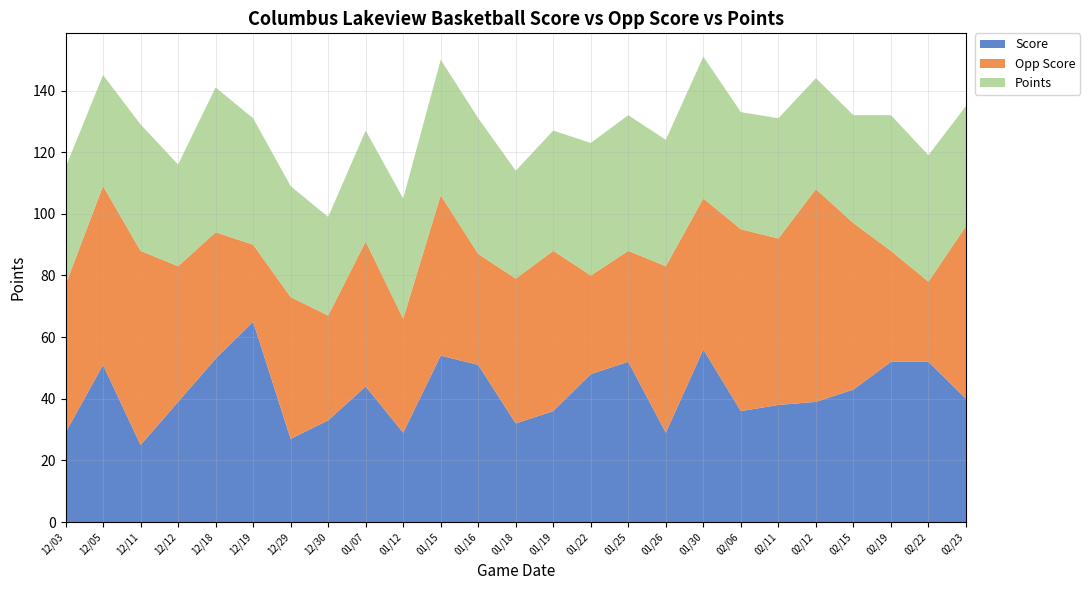

Reading right to left, extract all data points from this chart.

Score: 02/23=40	02/22=52	02/19=52	02/15=43	02/12=39	02/11=38	02/06=36	01/30=56	01/26=29	01/25=52	01/22=48	01/19=36	01/18=32	01/16=51	01/15=54	01/12=29	01/07=44	12/30=33	12/29=27	12/19=65	12/18=53	12/12=39	12/11=25	12/05=51	12/03=29
Opp Score: 02/23=56	02/22=26	02/19=36	02/15=54	02/12=69	02/11=54	02/06=59	01/30=49	01/26=54	01/25=36	01/22=32	01/19=52	01/18=47	01/16=36	01/15=52	01/12=37	01/07=47	12/30=34	12/29=46	12/19=25	12/18=41	12/12=44	12/11=63	12/05=58	12/03=48
Points: 02/23=39	02/22=41	02/19=44	02/15=35	02/12=36	02/11=39	02/06=38	01/30=46	01/26=41	01/25=44	01/22=43	01/19=39	01/18=35	01/16=44	01/15=44	01/12=39	01/07=36	12/30=32	12/29=36	12/19=41	12/18=47	12/12=33	12/11=41	12/05=36	12/03=38